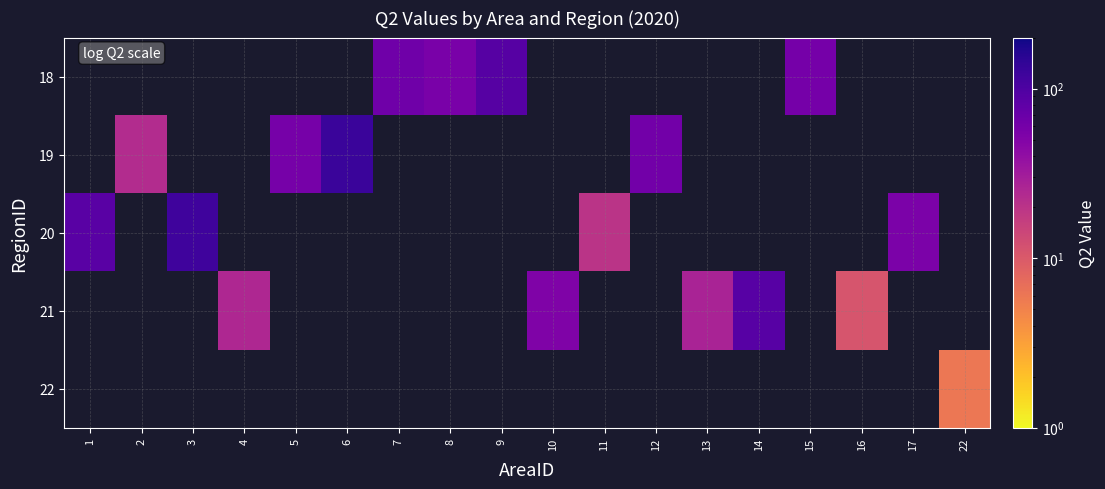

Where does the row_3 series first go above 52?

14